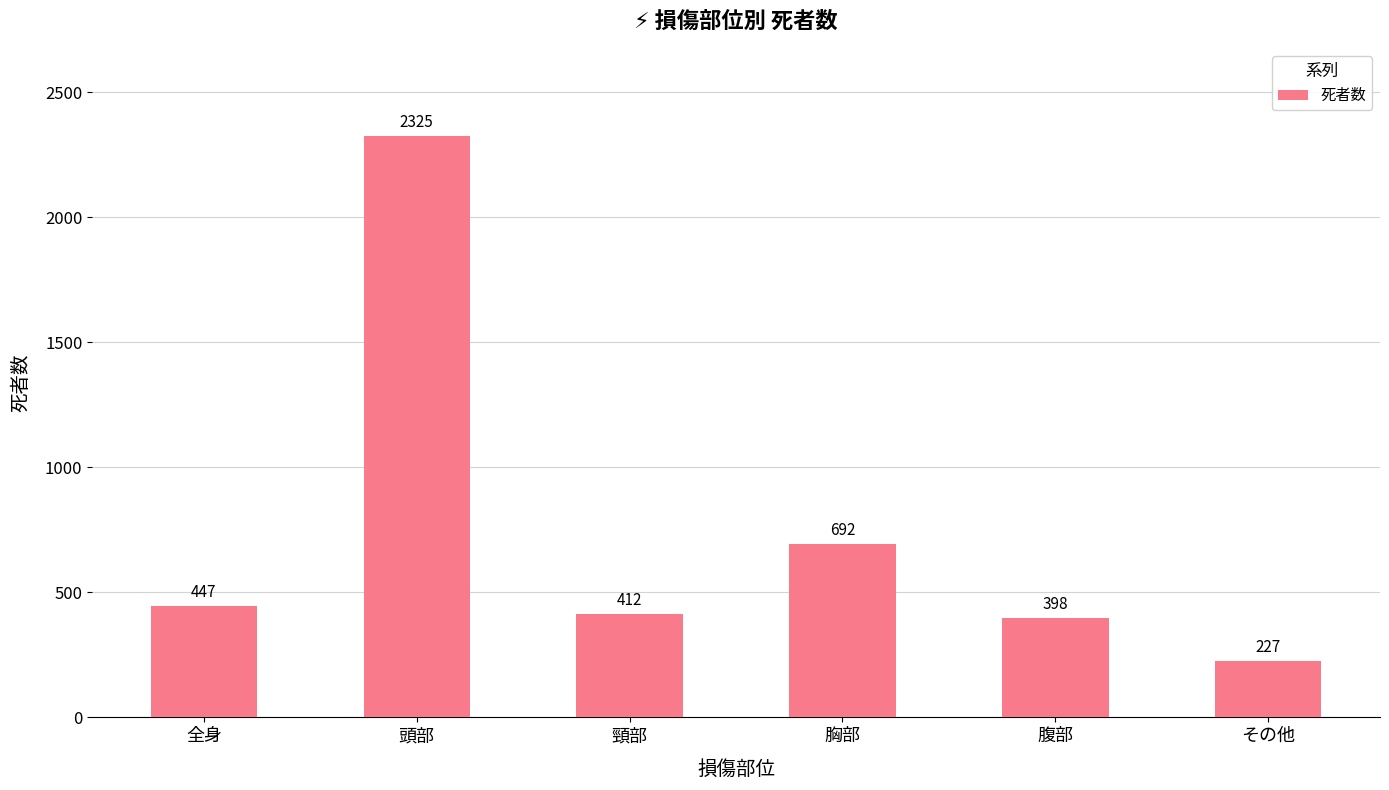

What is the maximum value shown in the chart?

2325